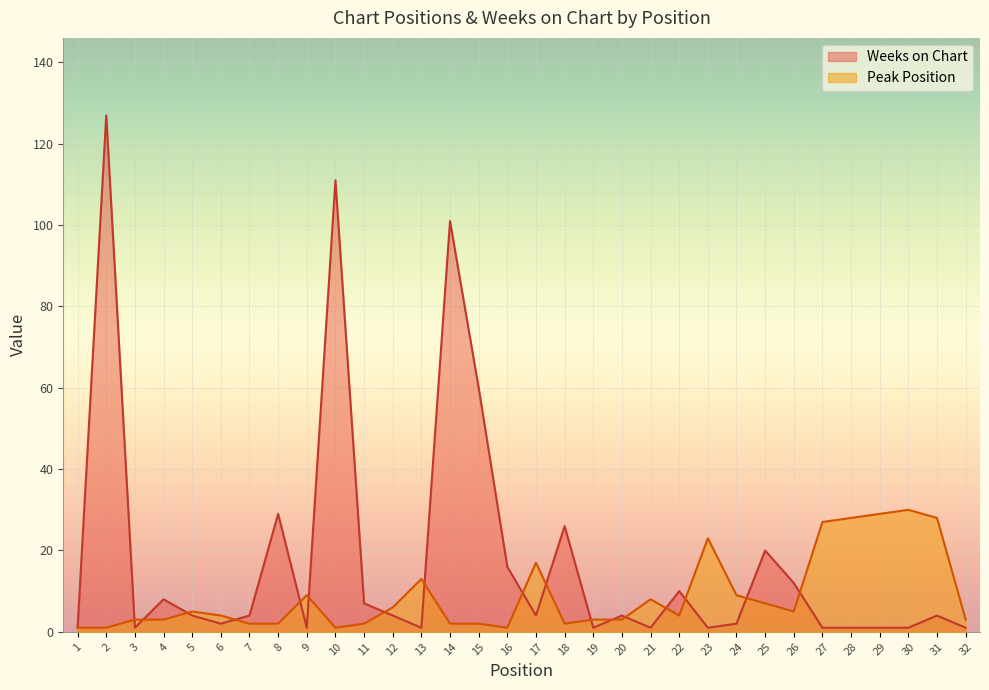

True or false: Peak Position and Weeks on Chart intersect in this chart.

True